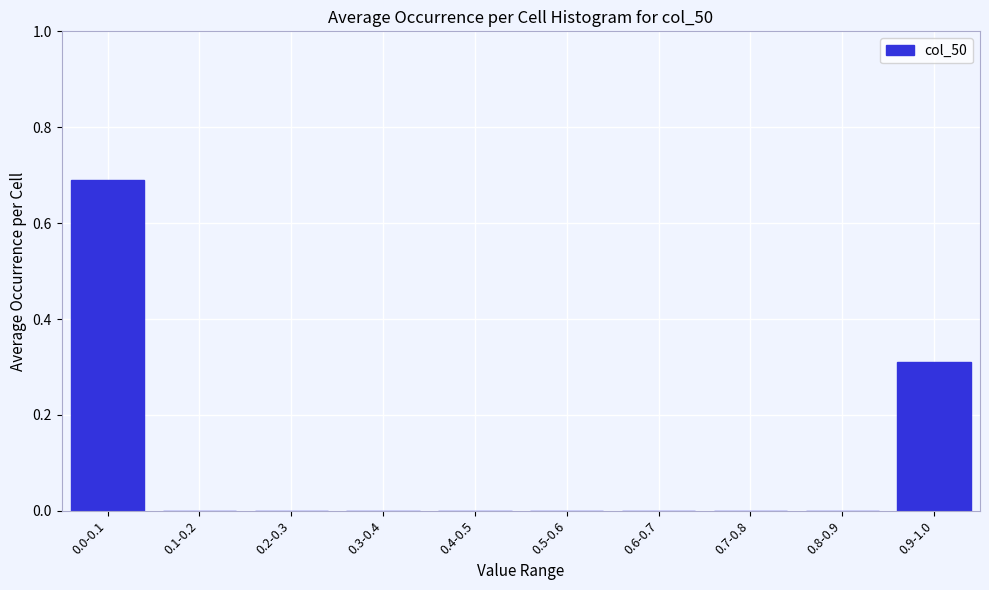

What is the sum of all values?

1.0